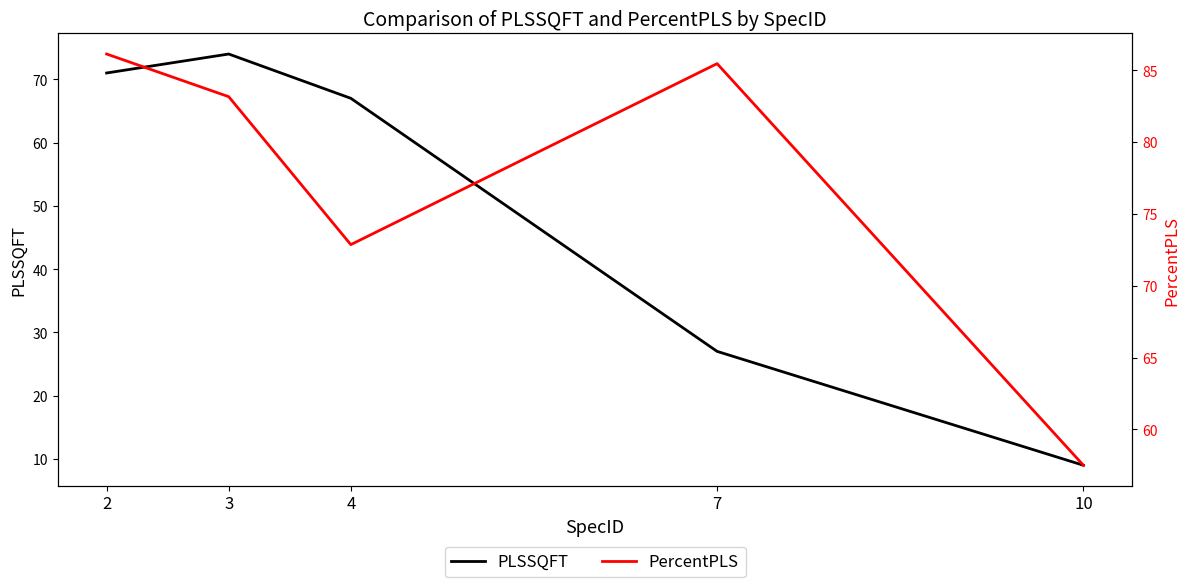

List the labels in order of PercentPLS value, largest first.

2, 7, 3, 4, 10